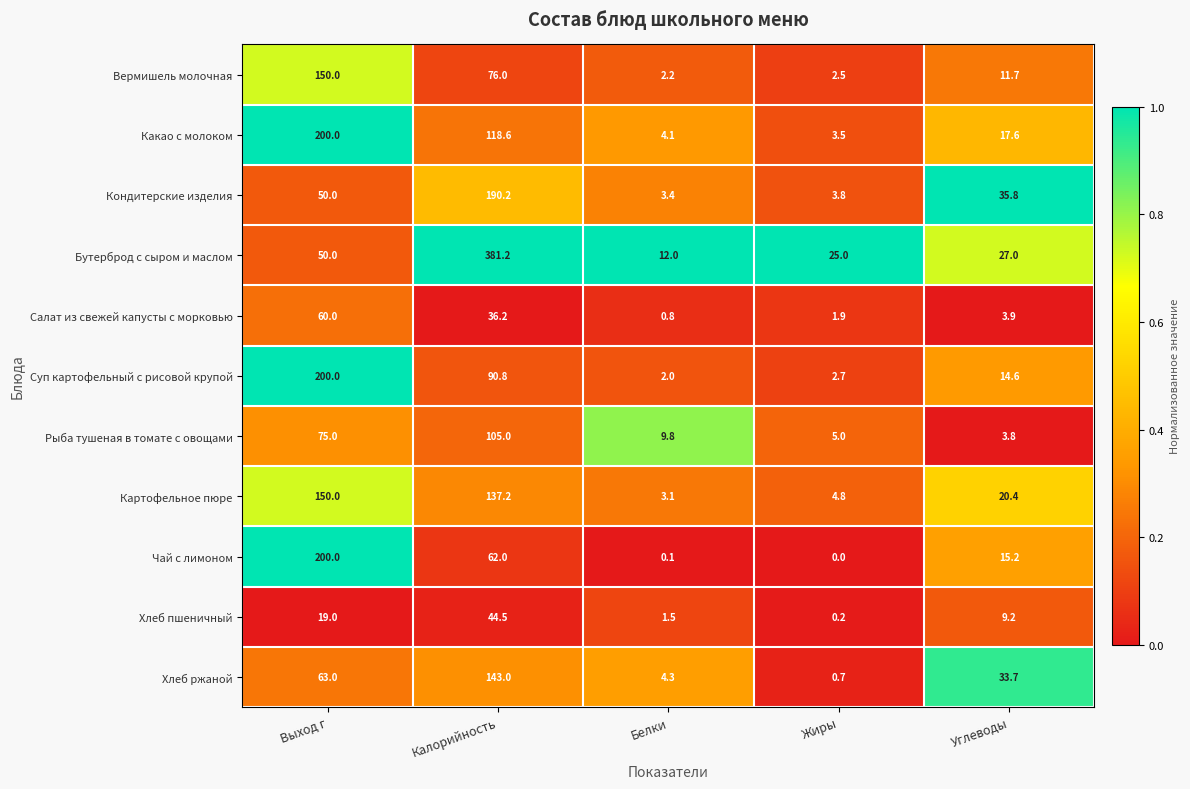

The value of Вермишель молочная at Выход г is 150.0. True or false?

True